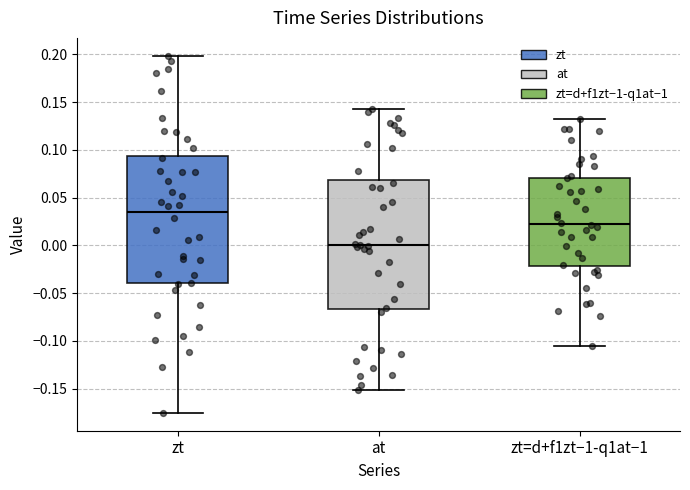

Reading left to right, read every box against the y-axis: the position of its median line, the range the box covers, and the ends of its whiskers. The values are not printed on the chart, so give them approximately, as read against the axis.

zt: median 0.035, box -0.040 to 0.095, whiskers -0.175 to 0.200
at: median 0.000, box -0.065 to 0.070, whiskers -0.150 to 0.140
zt=d+f1zt−1-q1at−1: median 0.020, box -0.020 to 0.070, whiskers -0.105 to 0.135